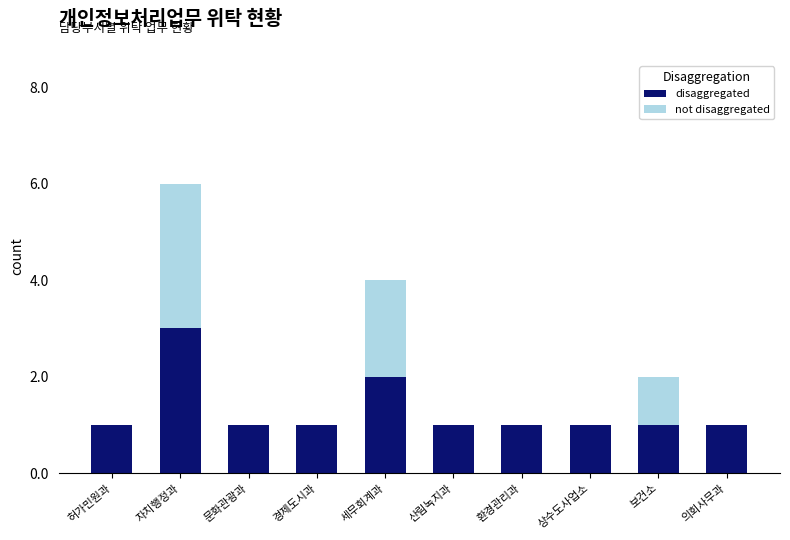

Reading right to left, list the values for the disaggregated series.

의회사무과=1	보건소=1	상수도사업소=1	환경관리과=1	산림녹지과=1	세무회계과=2	경제도시과=1	문화관광과=1	자치행정과=3	허가민원과=1